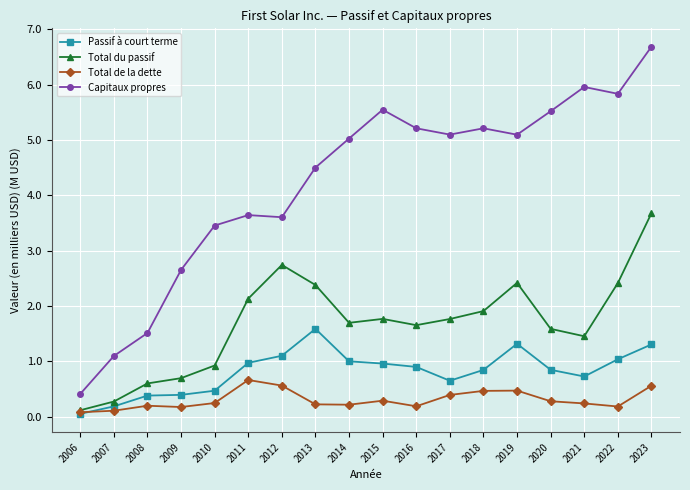

True or false: Total du passif has more than 1 interior local peaks.

True